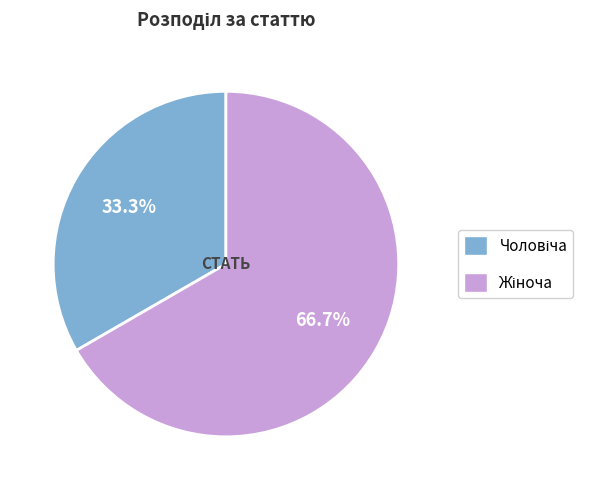

To the nearest percent, what is the difference between the largest and smallest slice percentages?

33%